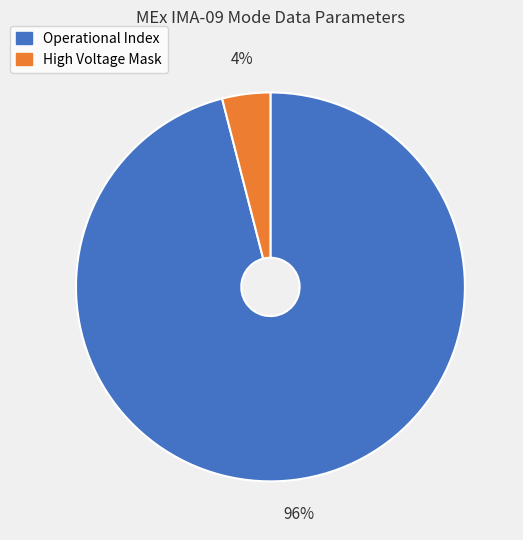

To the nearest percent, what is the difference between the largest and smallest slice percentages?

92%